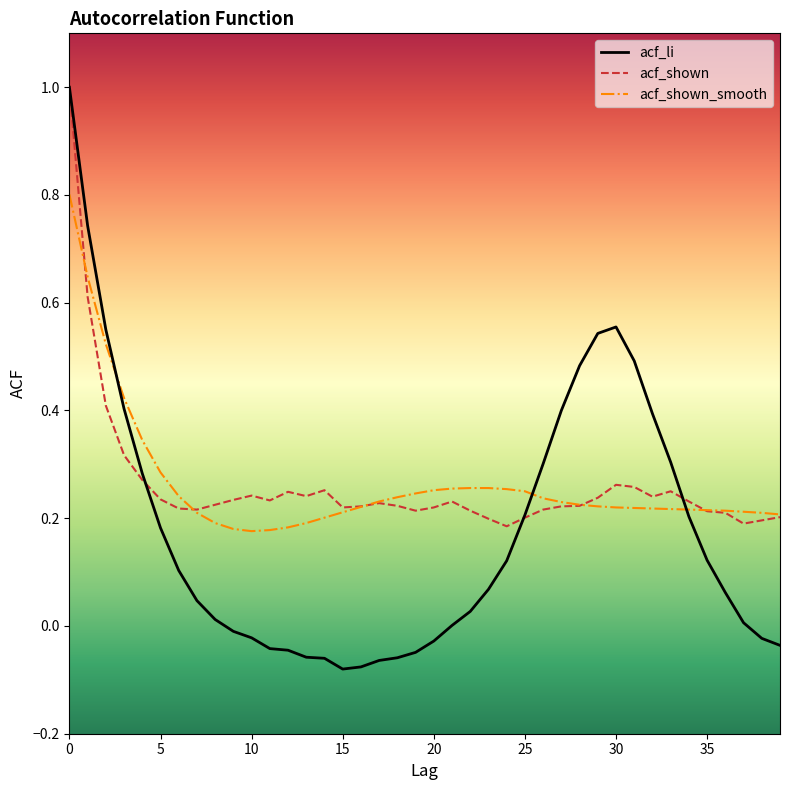

What is the maximum value shown in the chart?

1.0